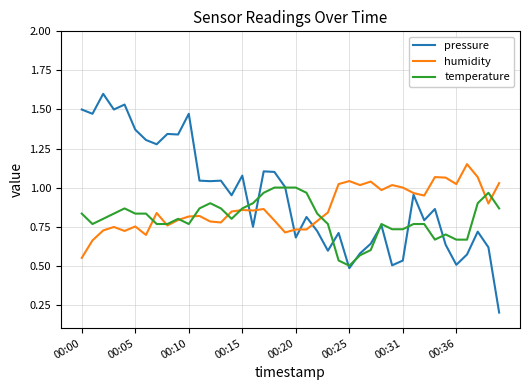

How many lines are shown in the chart?

3